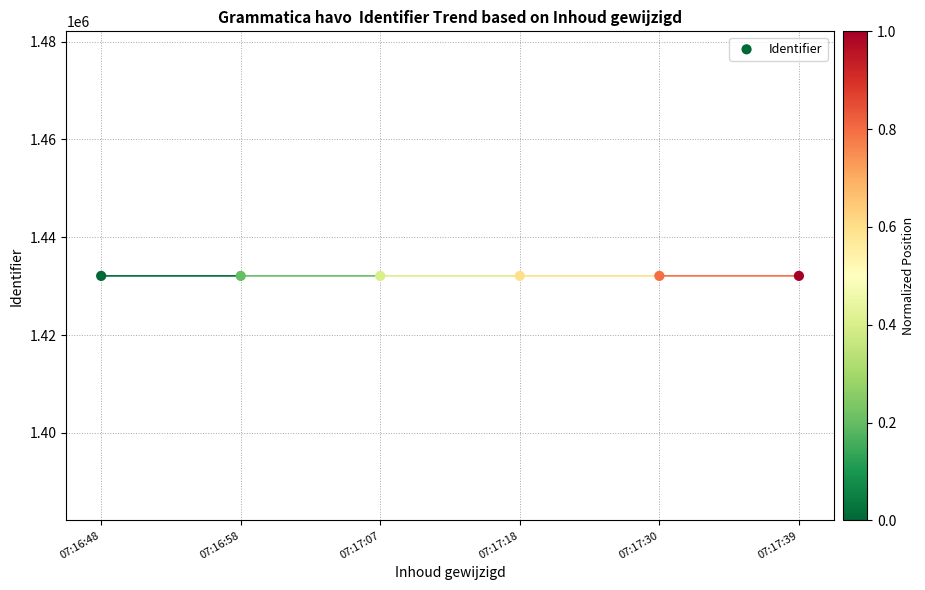

What is the average Y value?

1432110